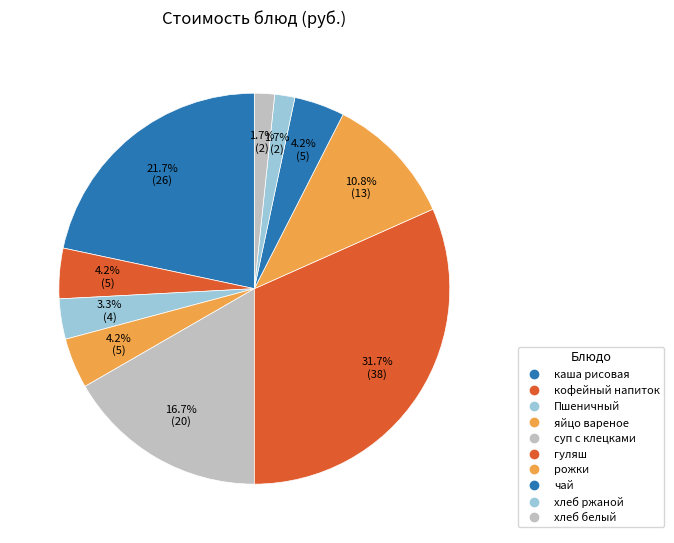

Count the number of slices in the pie.

10